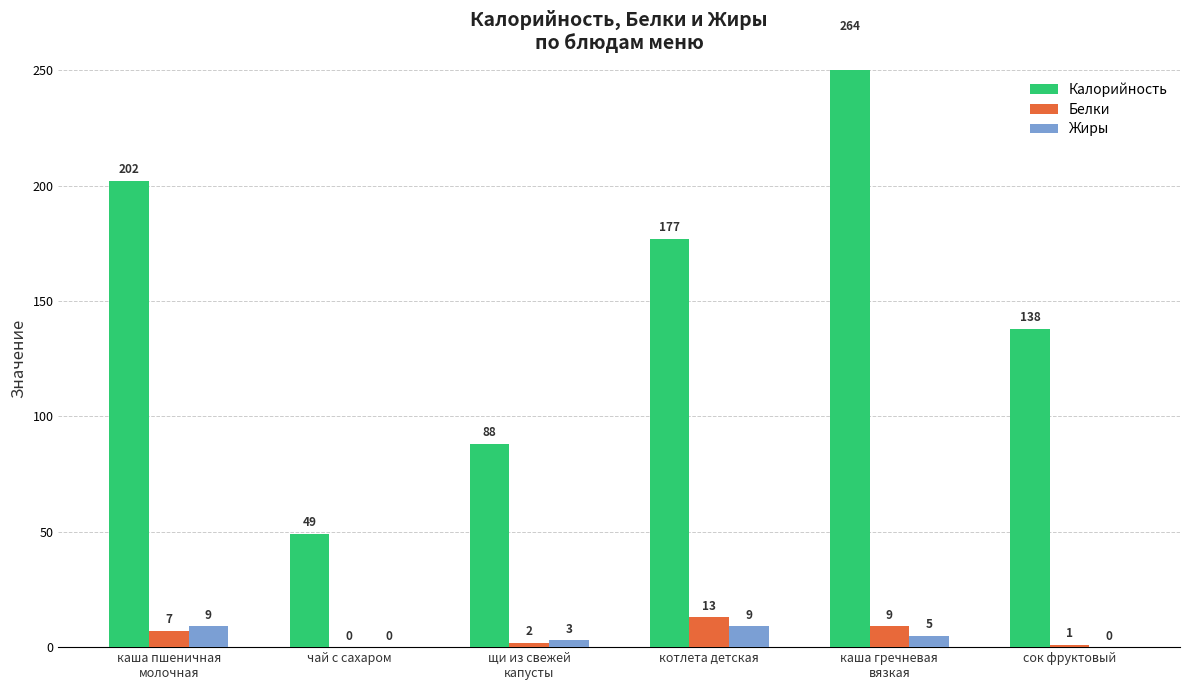

Reading right to left, transcribe all the data shown in this chart.

Калорийность: 138	264	177	88	49	202
Белки: 1	9	13	2	0	7
Жиры: 0	5	9	3	0	9